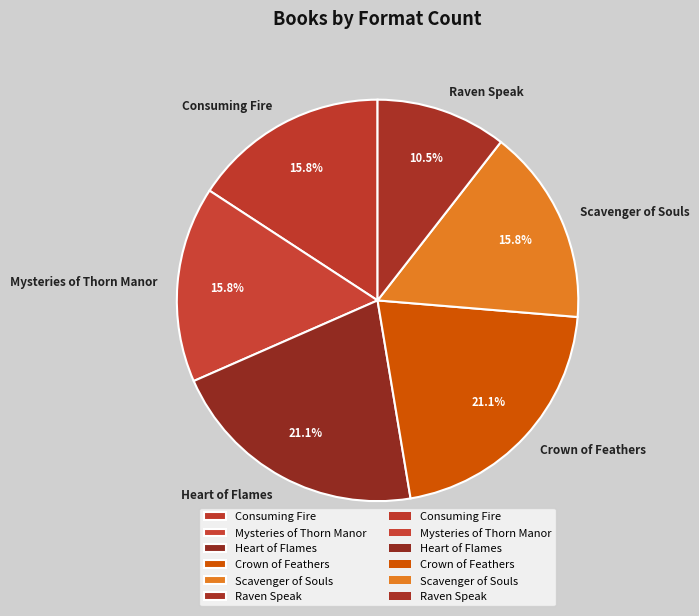

Approximately how many times larger is the value at Raven Speak compared to Heart of Flames?

0.5